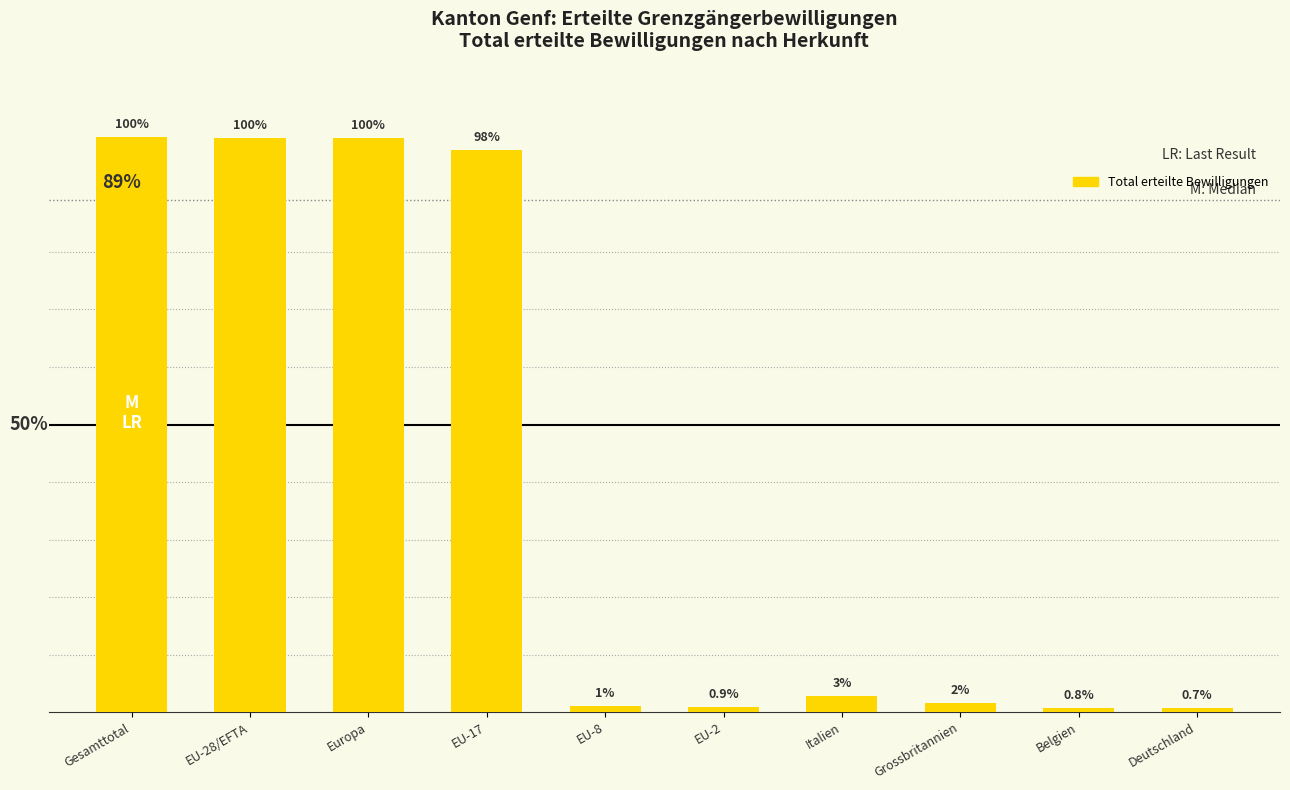

What is the label of the 3rd bar from the right?

Grossbritannien